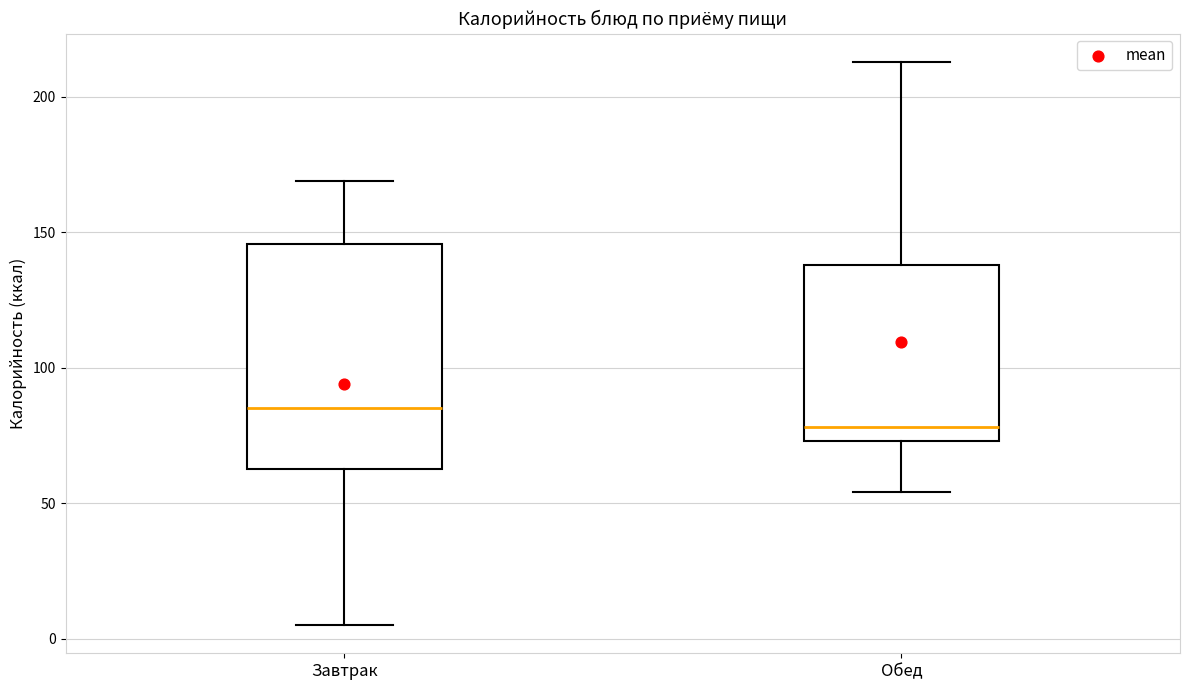

Comparing the boxes themselves (not the whiskers), which one is the tallest?

Завтрак